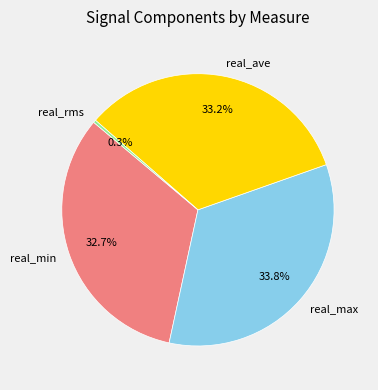

Which slice is the smallest?

real_rms